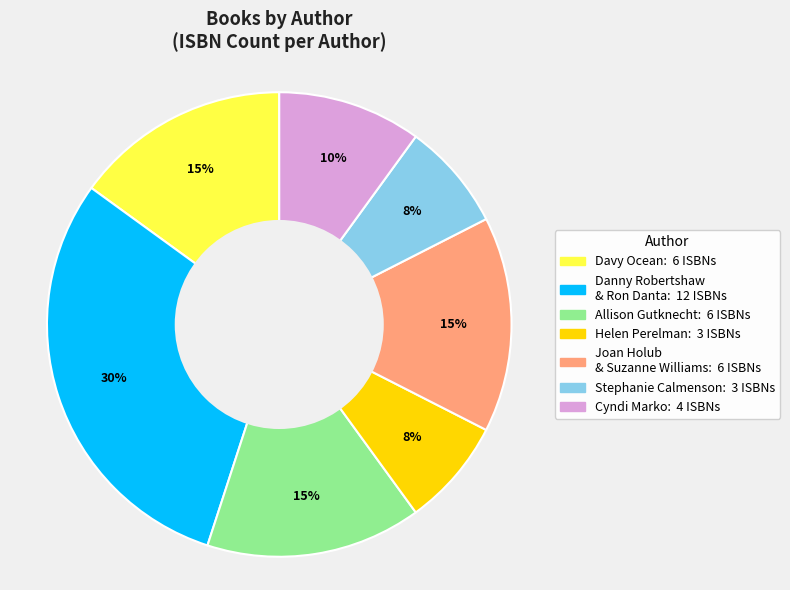

To the nearest percent, what is the average slice percentage?

14%